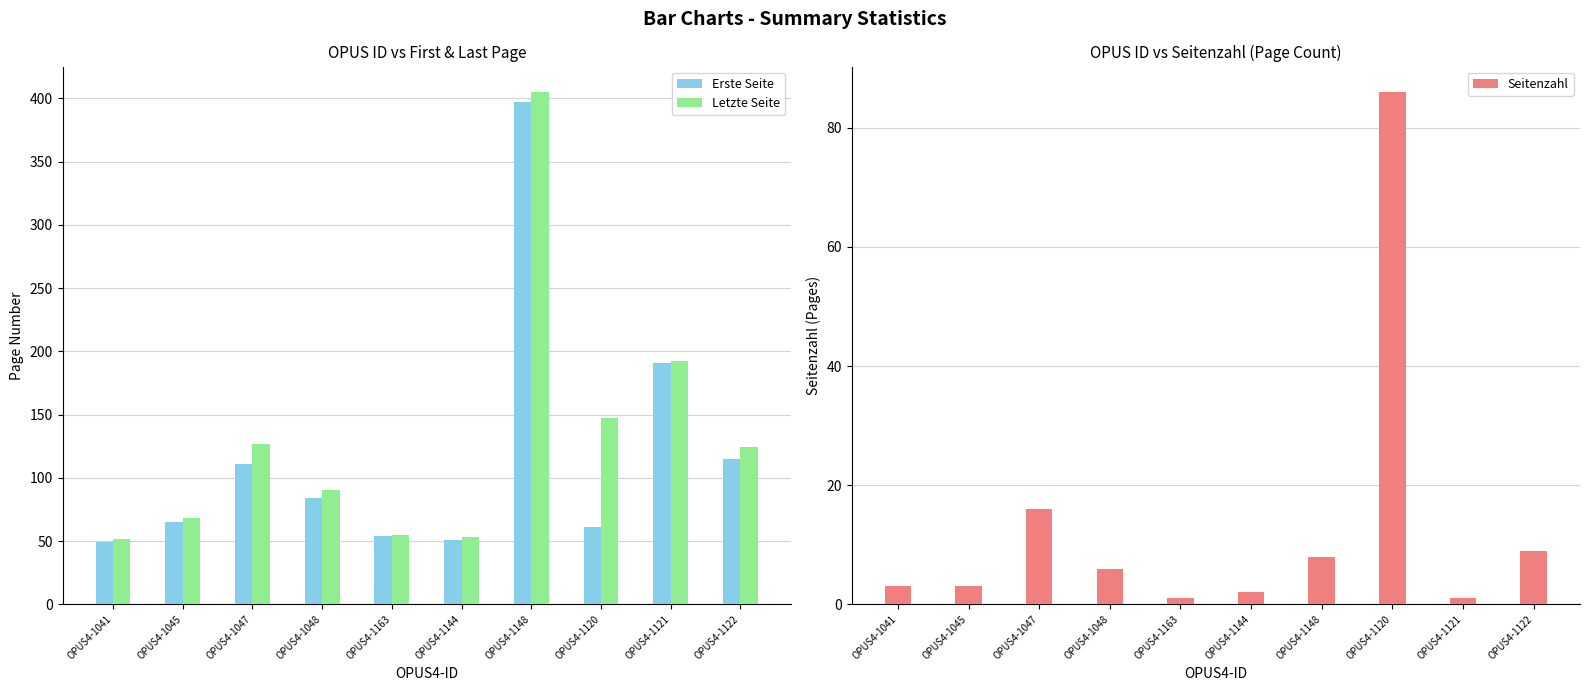

Reading right to left, extract all data points from this chart.

Erste Seite: 115	191	61	397	51	54	84	111	65	49
Letzte Seite: 124	192	147	405	53	55	90	127	68	52
Seitenzahl: 9	1	86	8	2	1	6	16	3	3